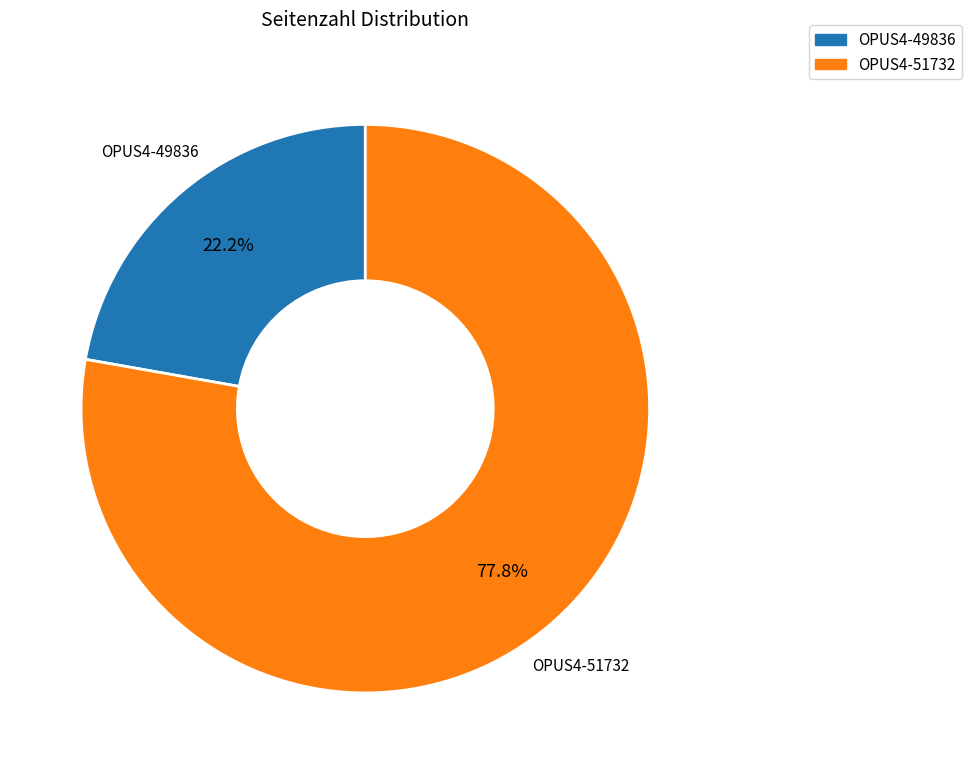

True or false: OPUS4-51732 accounts for 87% of the total.

False